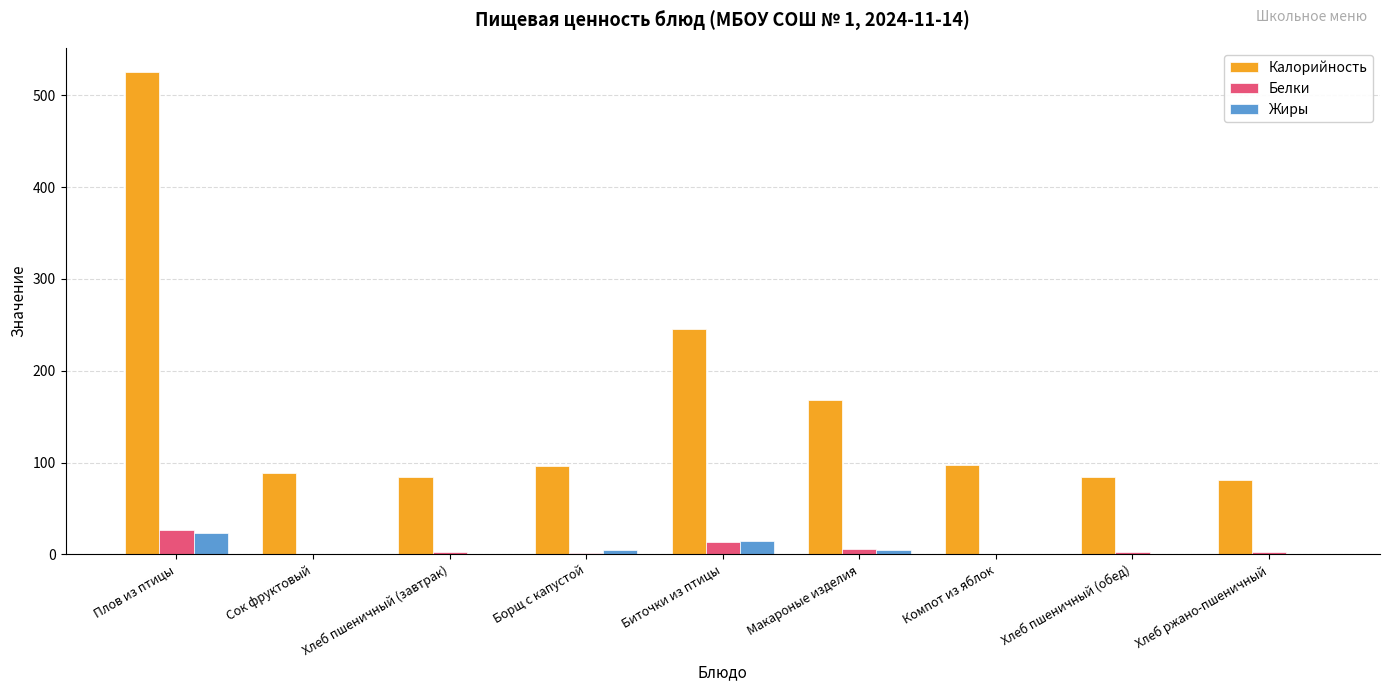

What is the highest value of the Калорийность series?

525.4